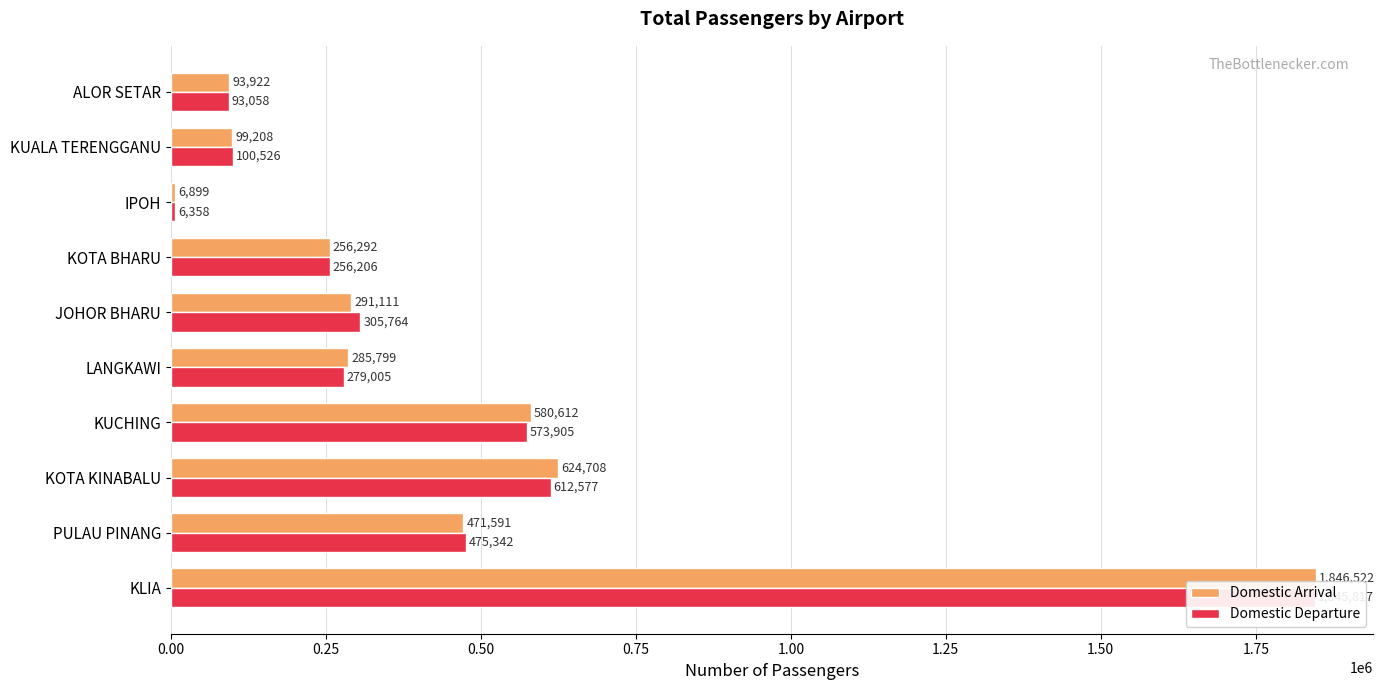

Are the bars grouped side by side (vs. stacked)?

Yes